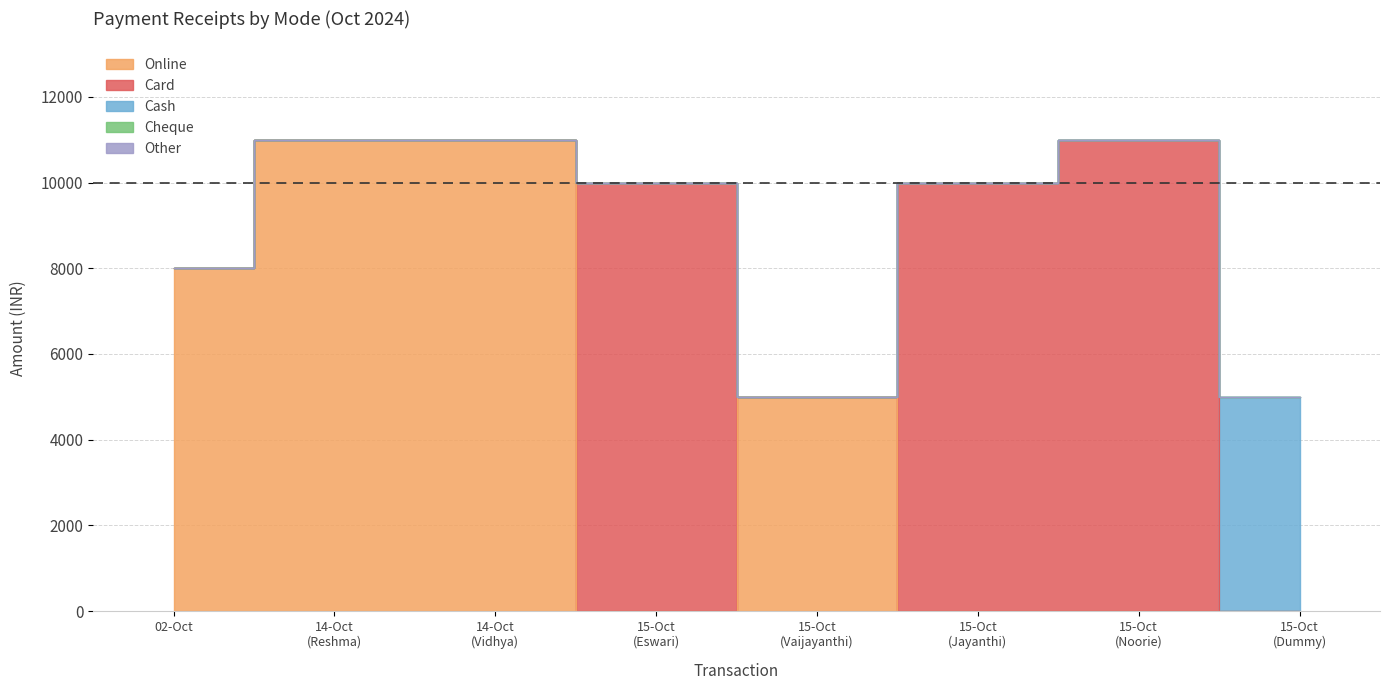

True or false: Other has more than 2 points higher than both neighbors.

False